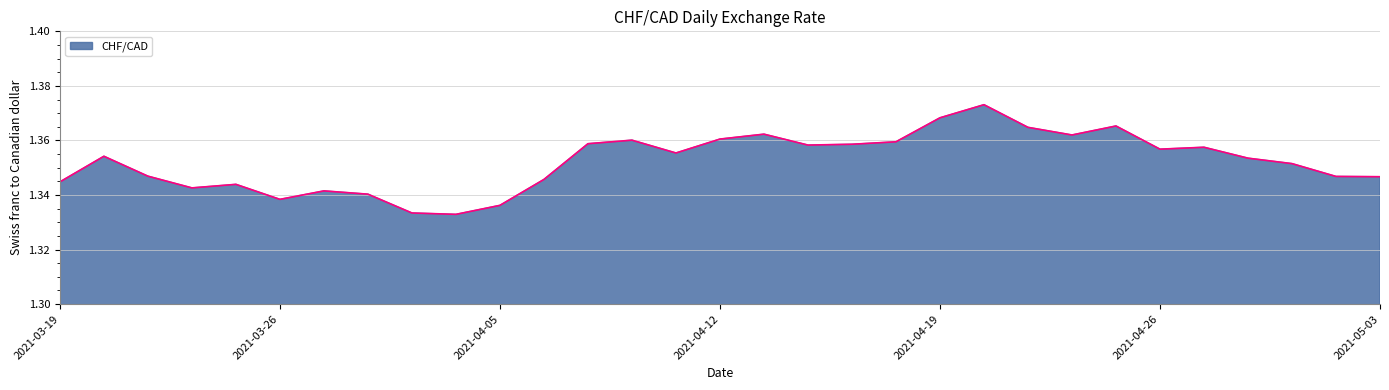

How many lines are shown in the chart?

1